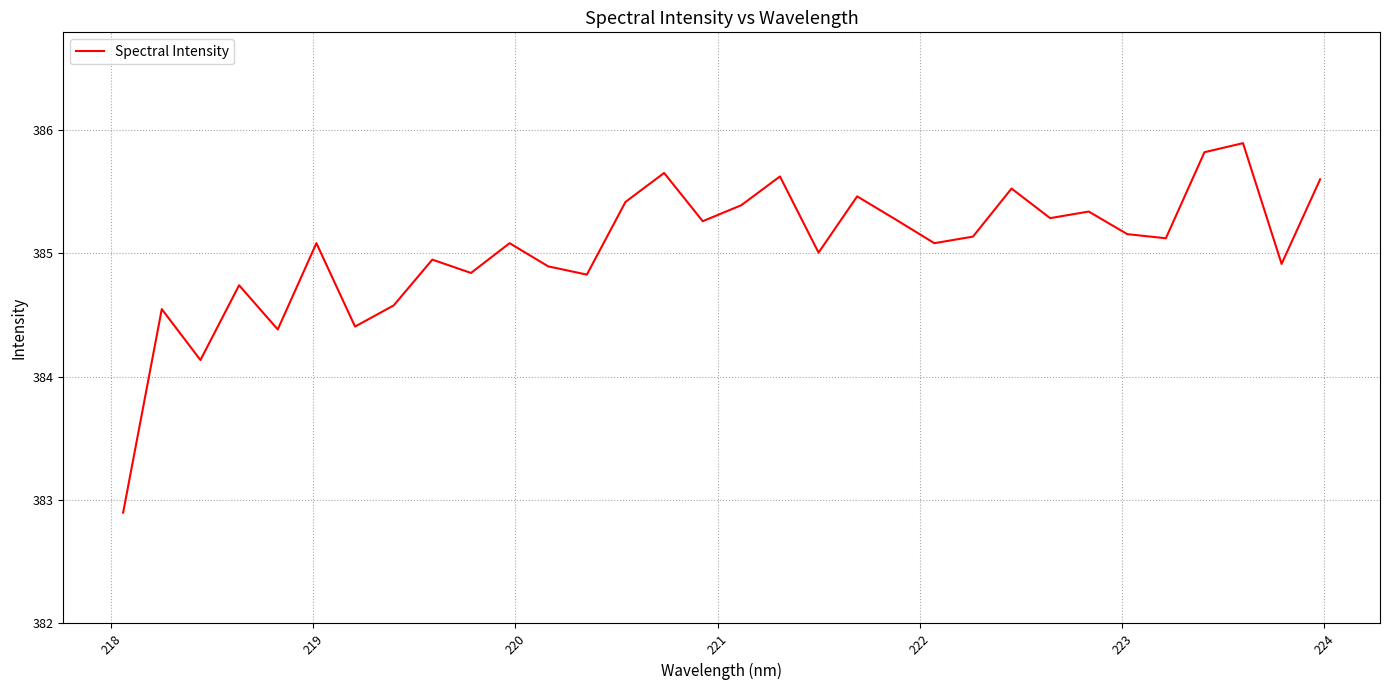

What is the greatest value displayed?

385.9